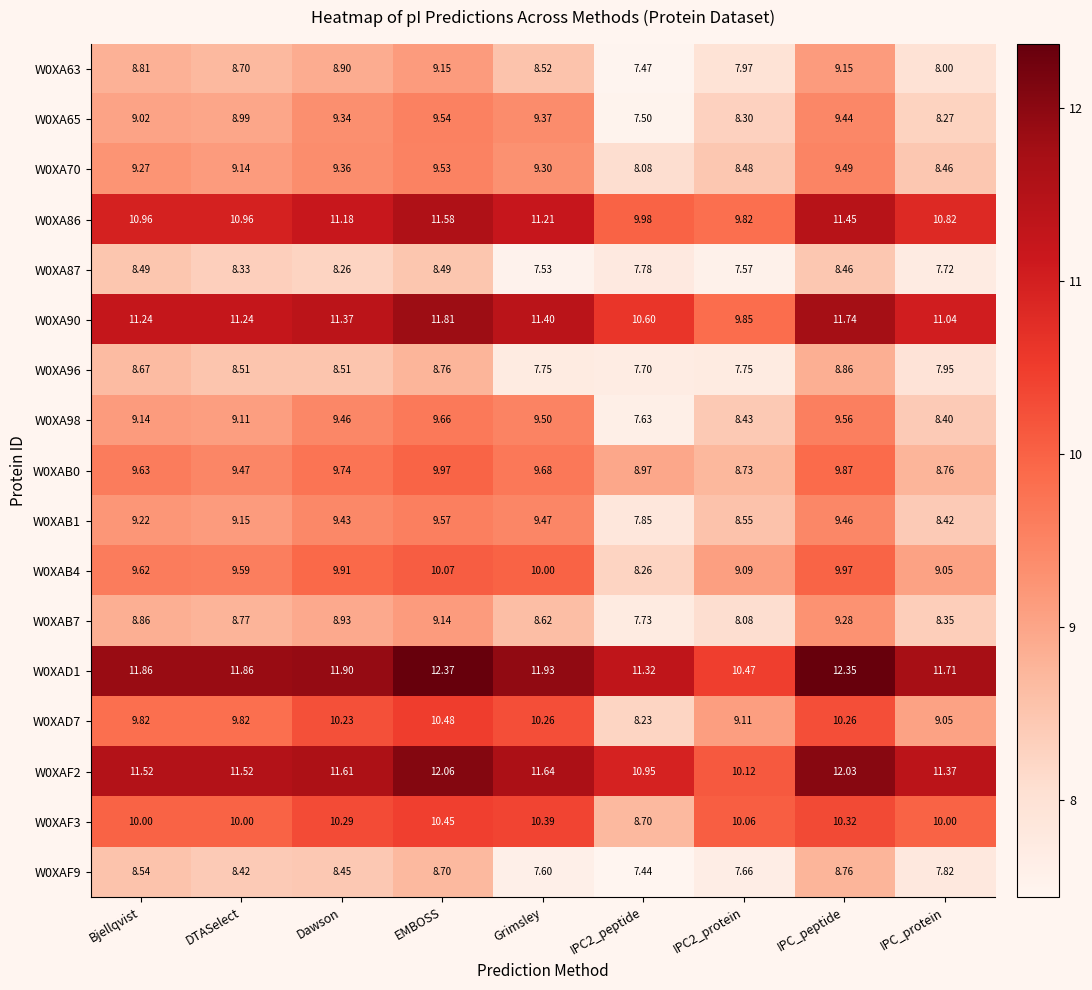

At which category is the sum across all series the highest?

EMBOSS